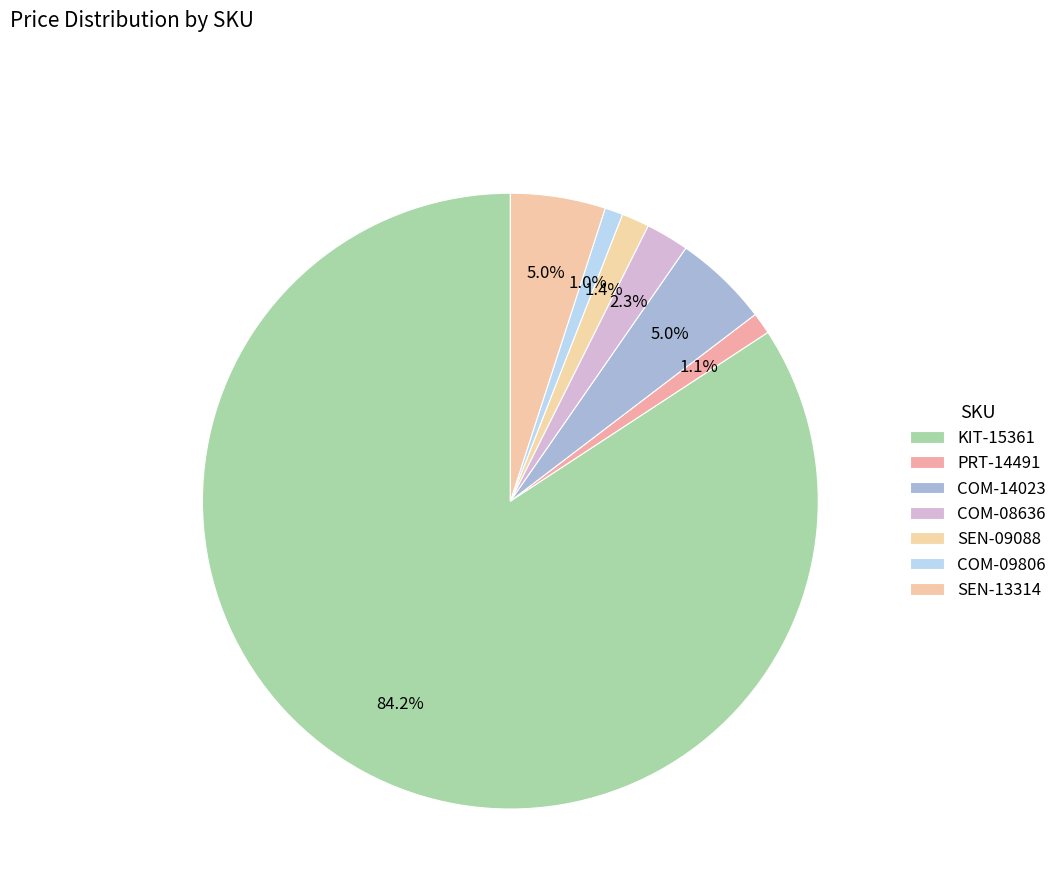

What is the total percentage of PRT-14491 and KIT-15361?

85.4%